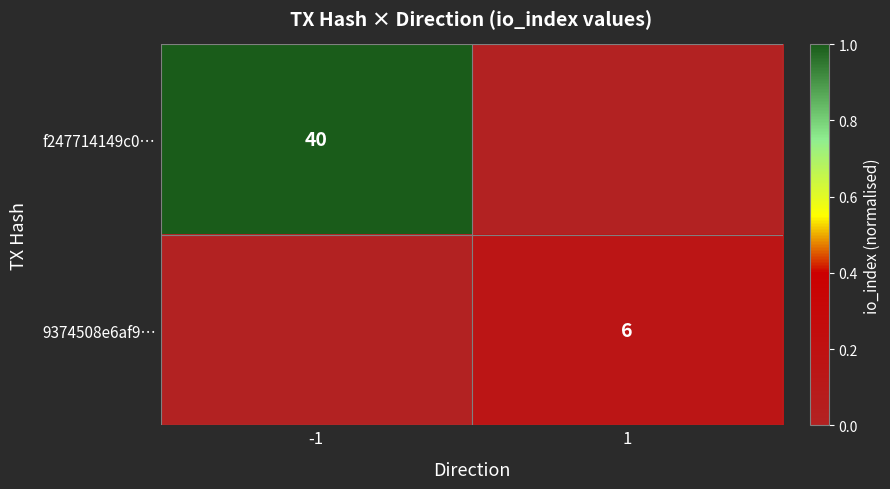

Is the value of f247714149c0… at -1 greater than the value of 9374508e6af9… at 1?

Yes